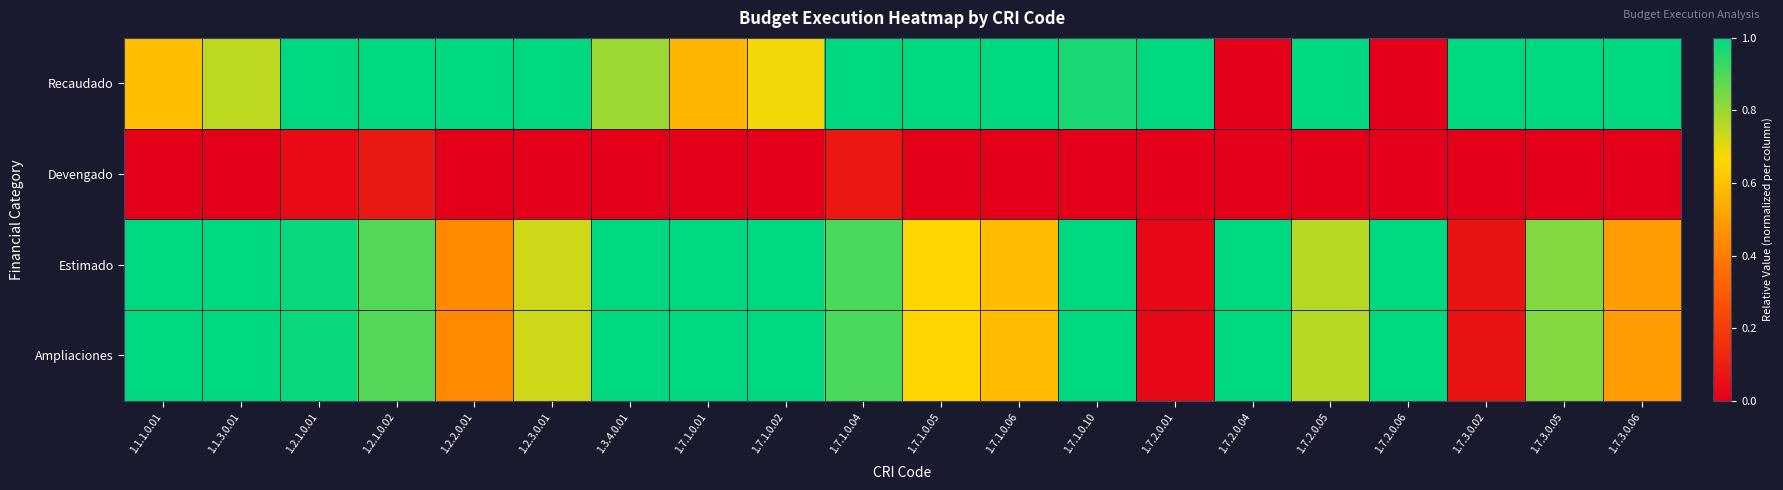

What is the spread (max minus min) of values at 1.7.1.0.05?

1.0